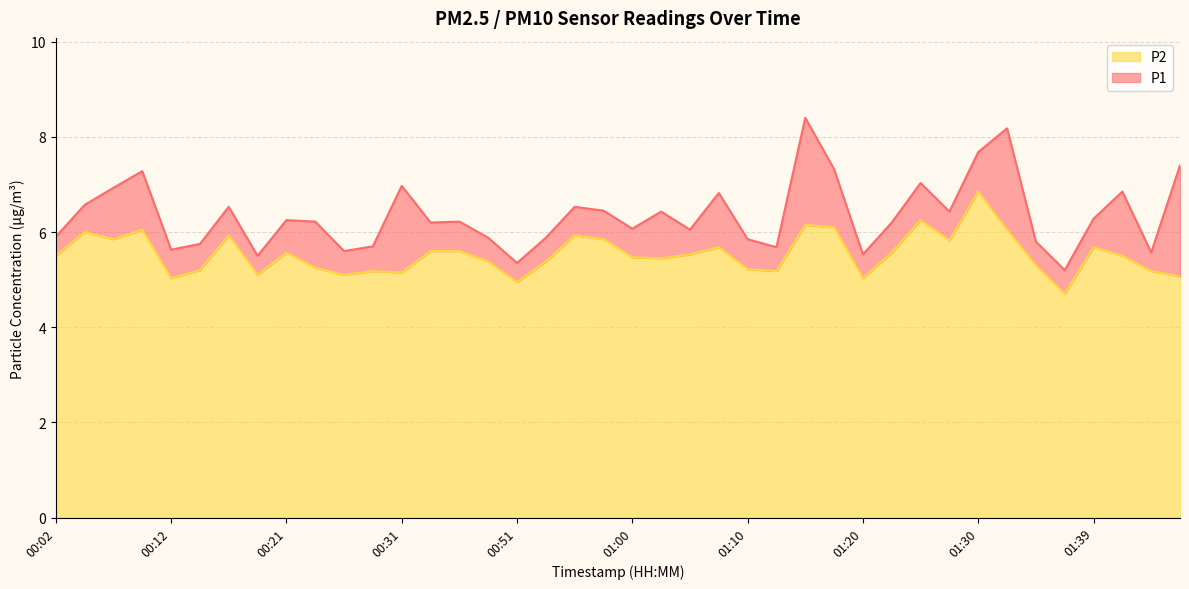

At how many categories does at least one series exceed 6?

25